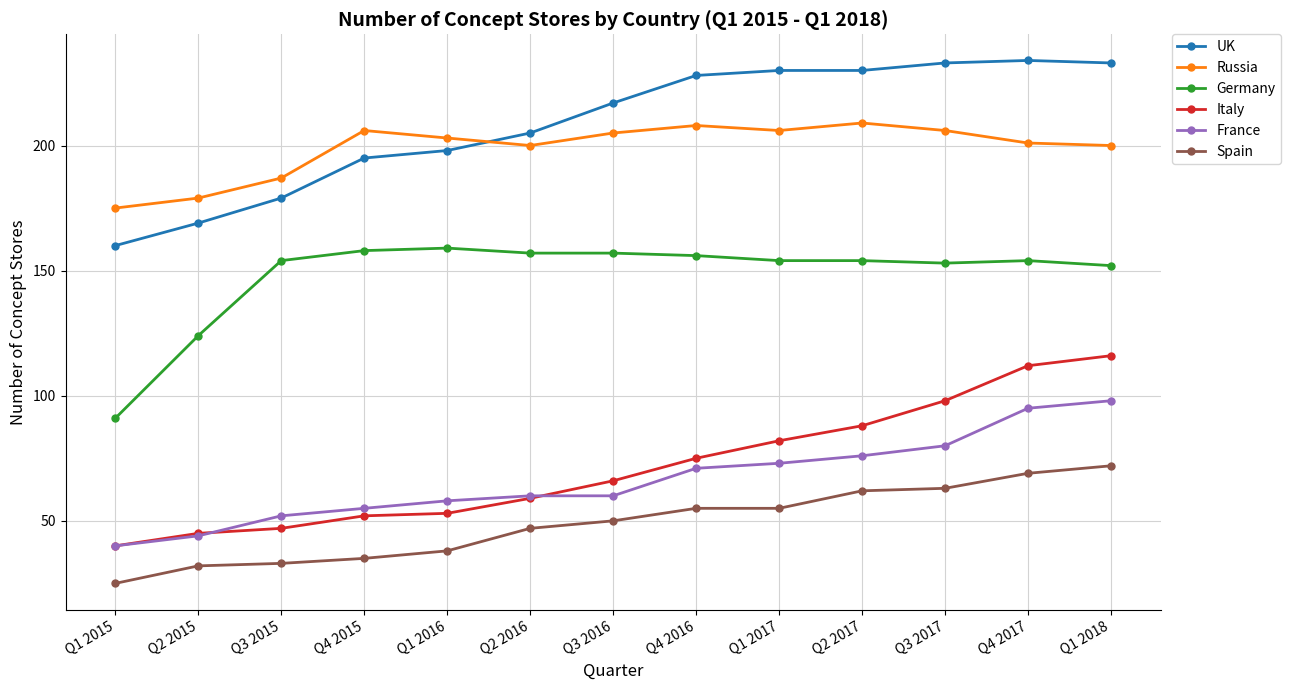

What position from the right is Q1 2016?

9